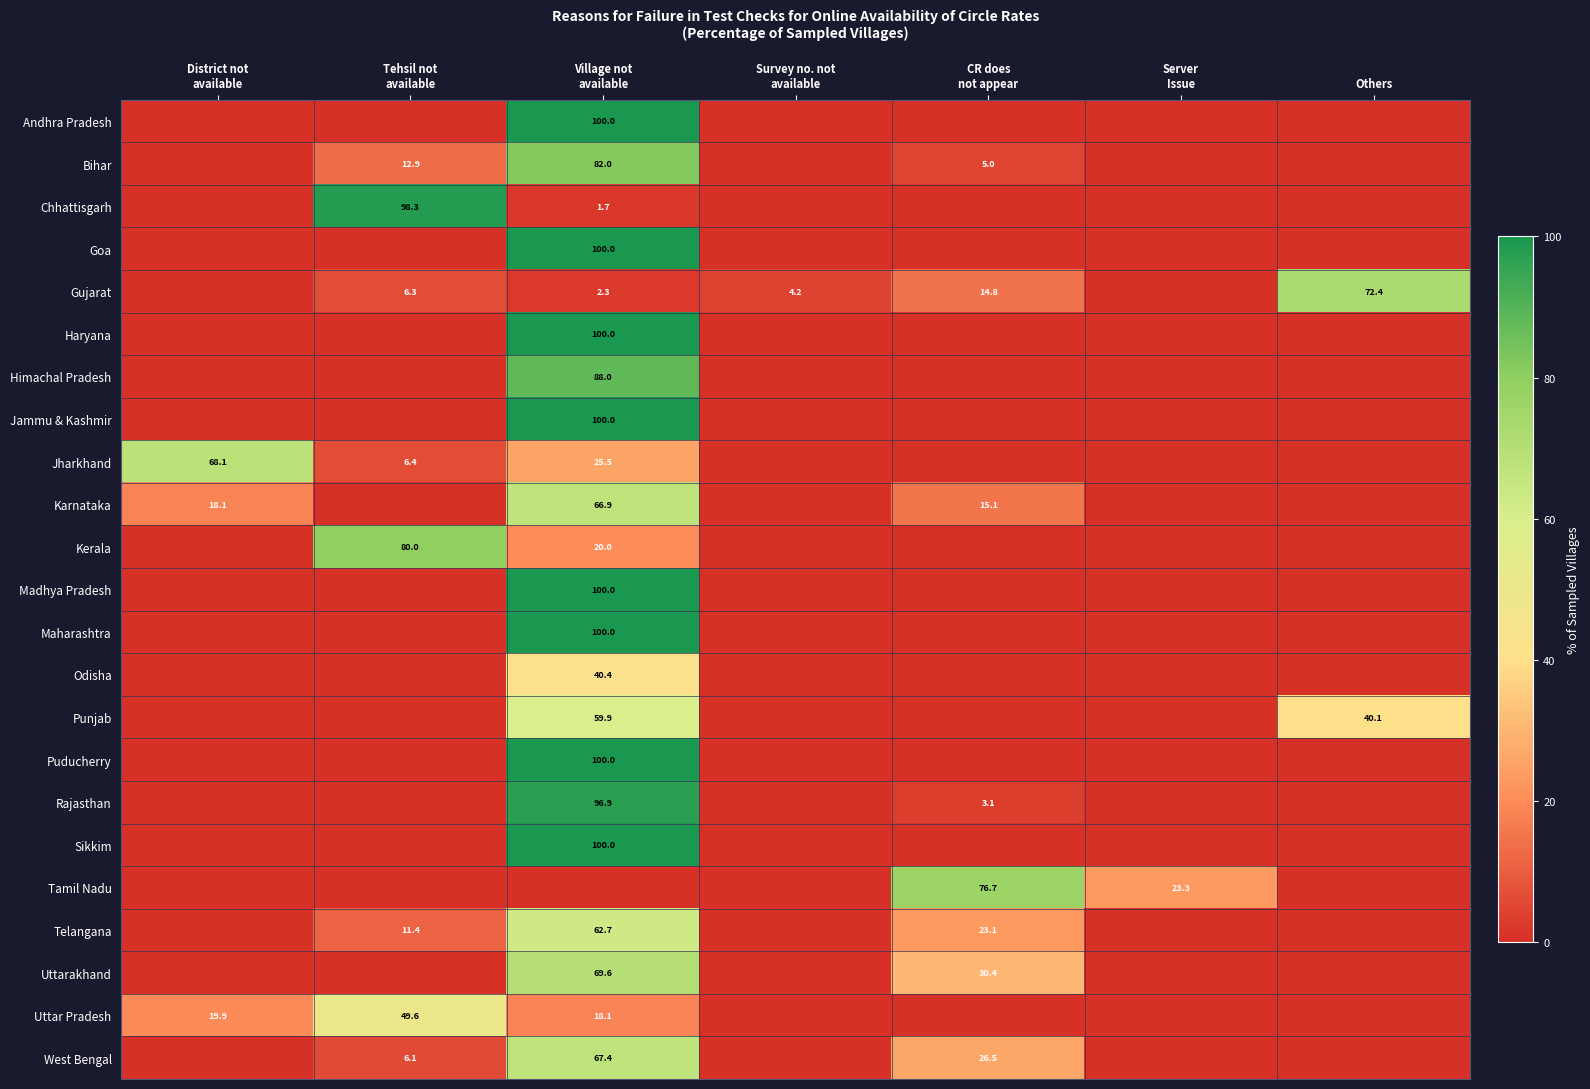

What is the average value of the Uttarakhand series?

14.3